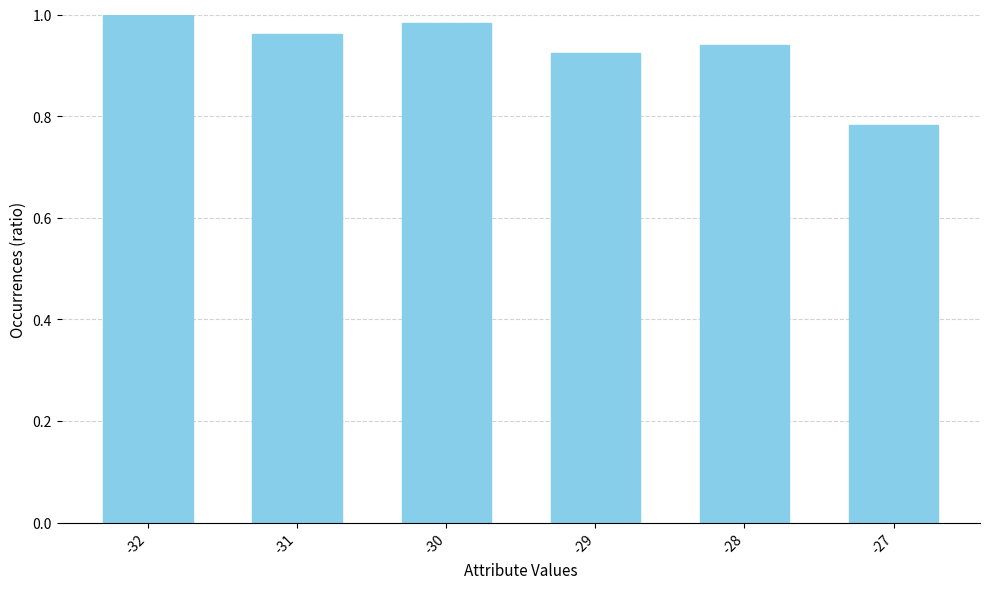

List the labels in order of value, smallest first.

-27, -29, -28, -31, -30, -32